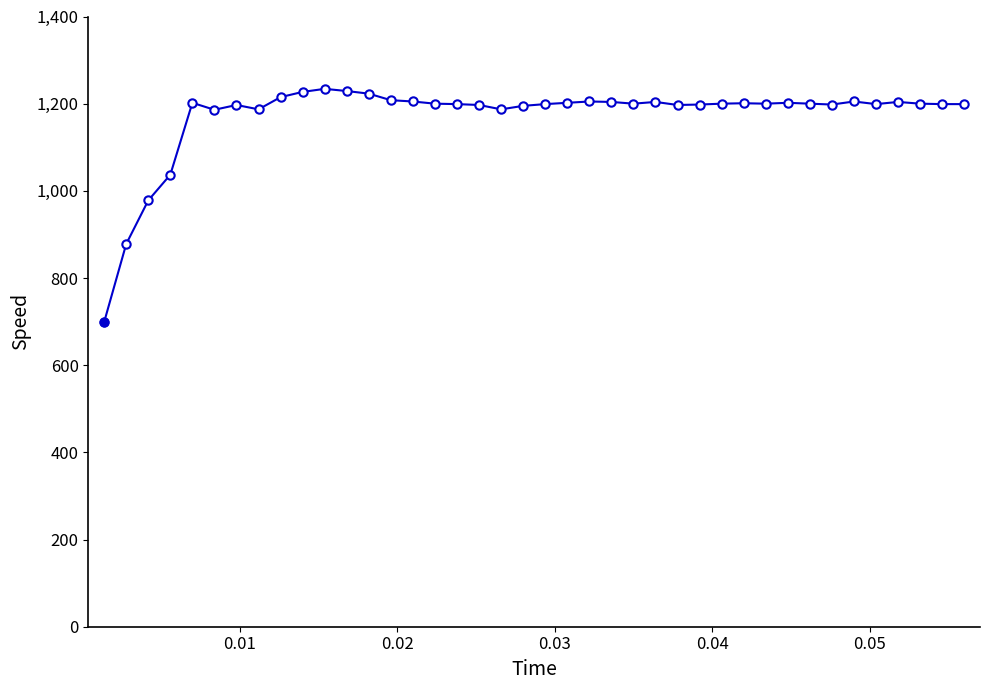

What is the sum of all values?

46899